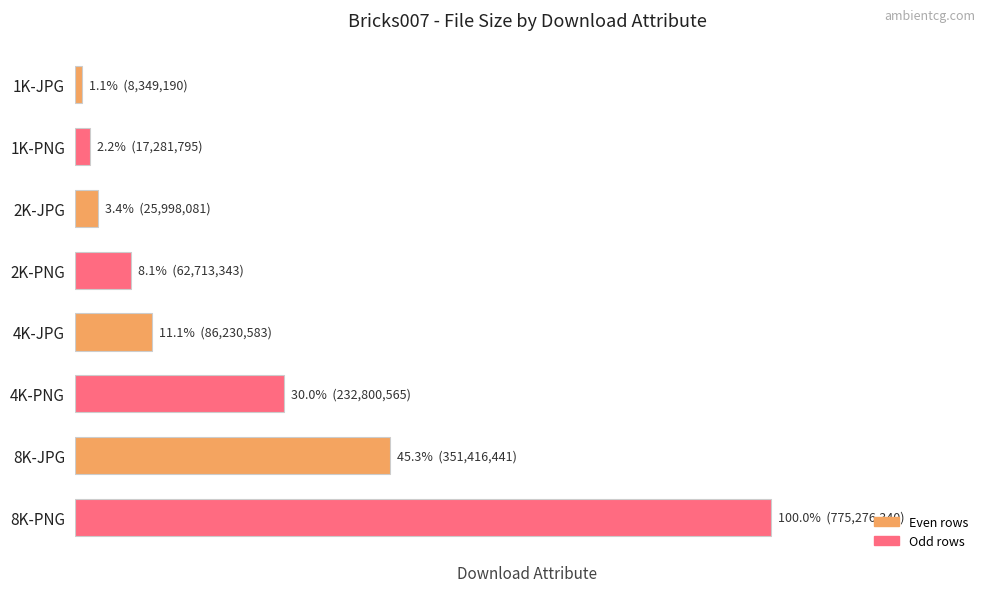

What is the difference between the maximum and minimum values?

766927150